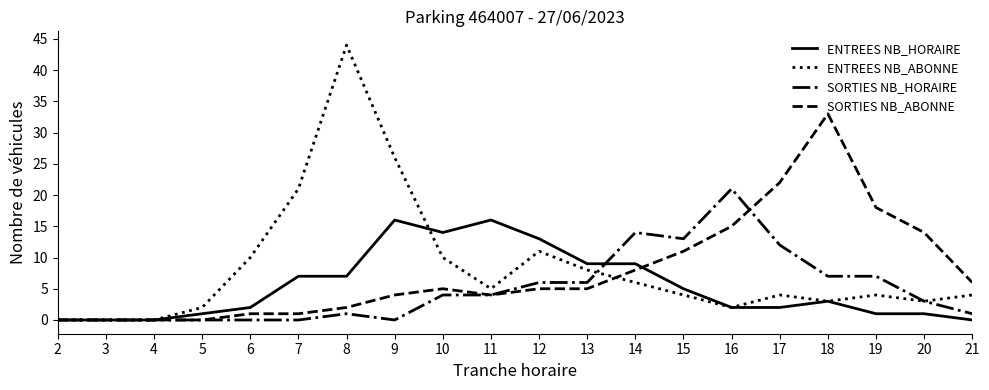

After their last crossing, which series has the higher values: ENTREES NB_HORAIRE or SORTIES NB_ABONNE?

SORTIES NB_ABONNE